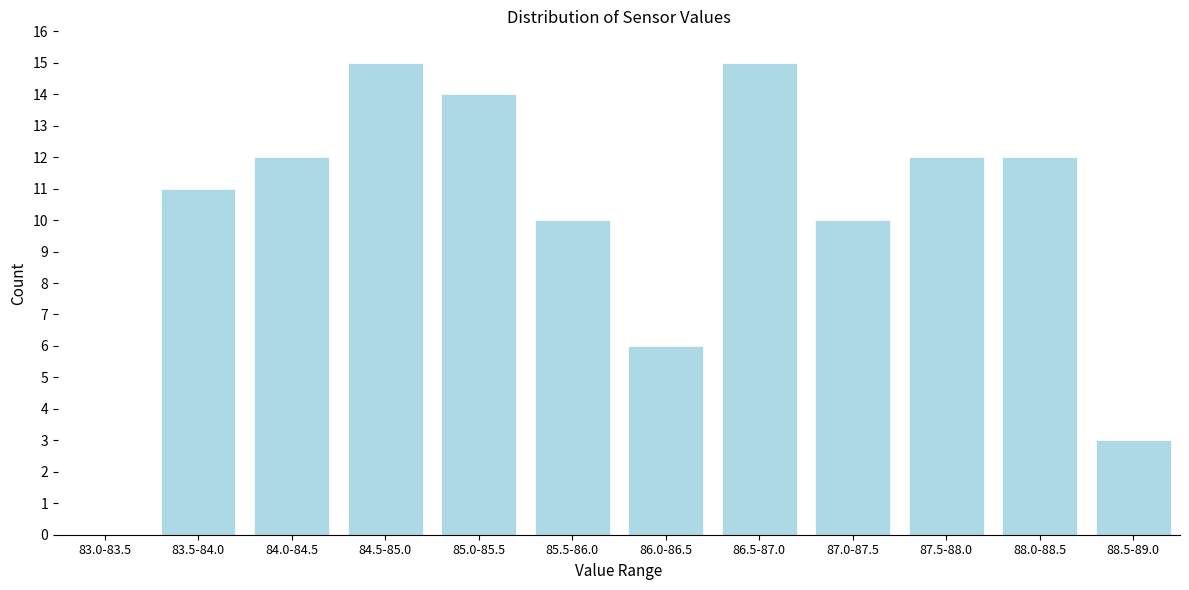

Reading left to right, list all the values displayed in this chart.

83.0-83.5=0	83.5-84.0=11	84.0-84.5=12	84.5-85.0=15	85.0-85.5=14	85.5-86.0=10	86.0-86.5=6	86.5-87.0=15	87.0-87.5=10	87.5-88.0=12	88.0-88.5=12	88.5-89.0=3